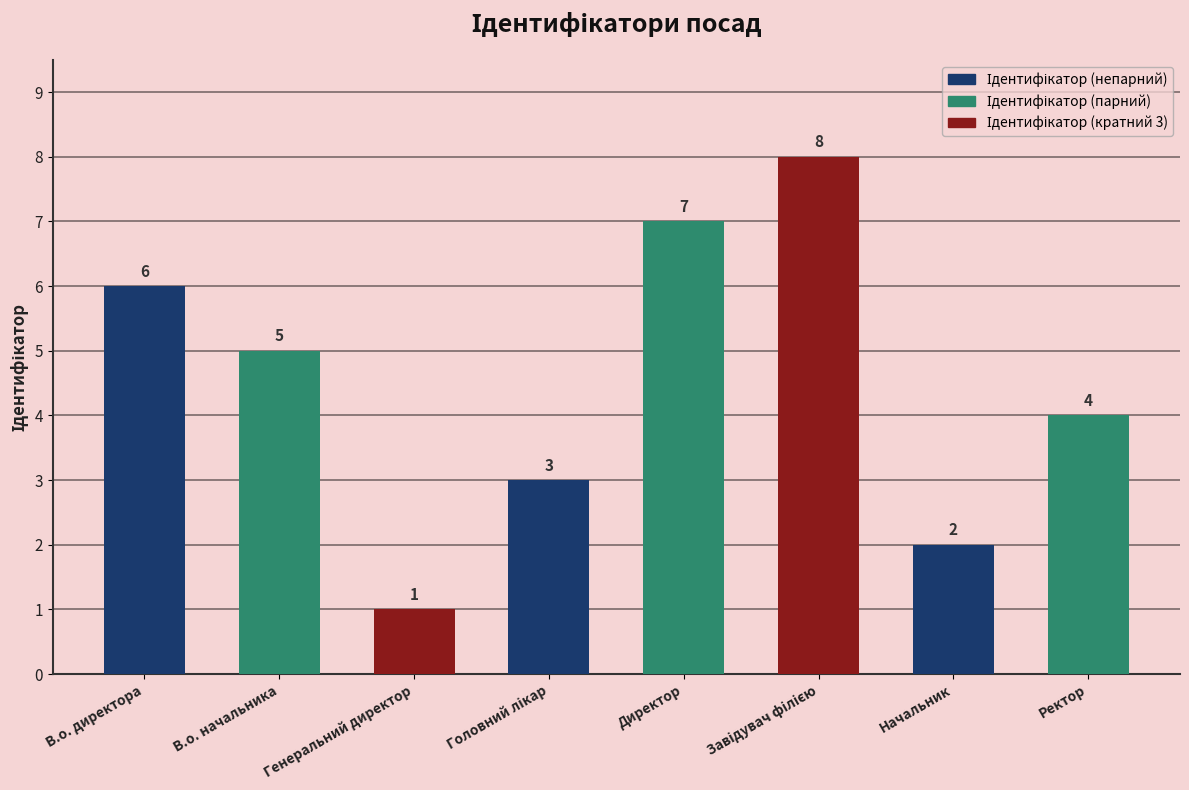

Which label corresponds to the smallest value in the chart?

Генеральний директор